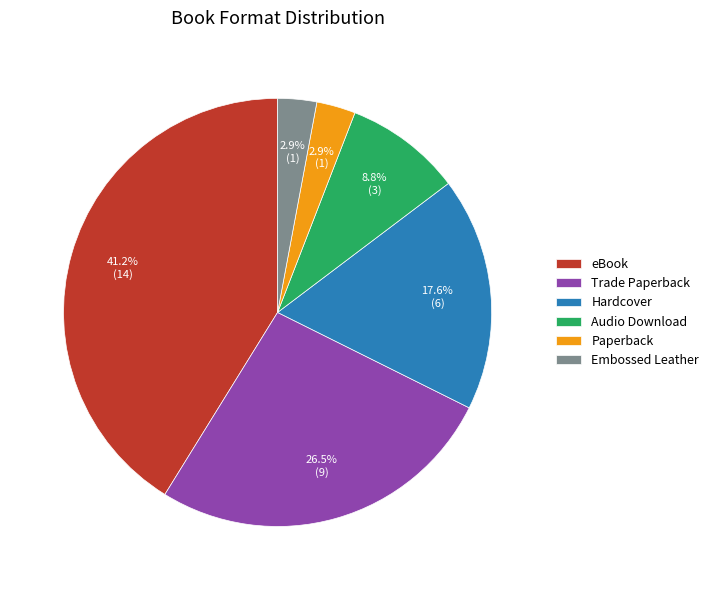

Is there any slice that represents more than half of the pie?

No